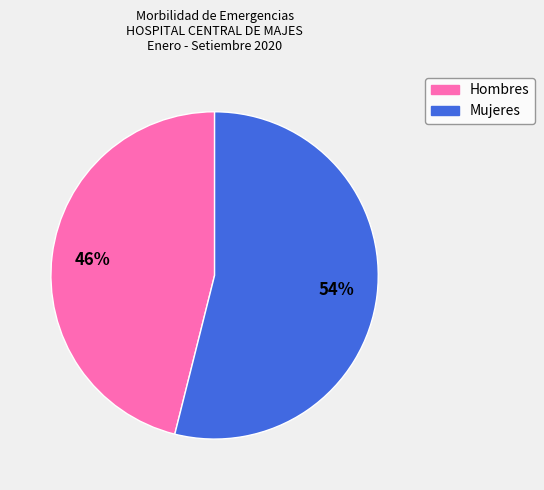

Does any single category account for the majority?

Yes